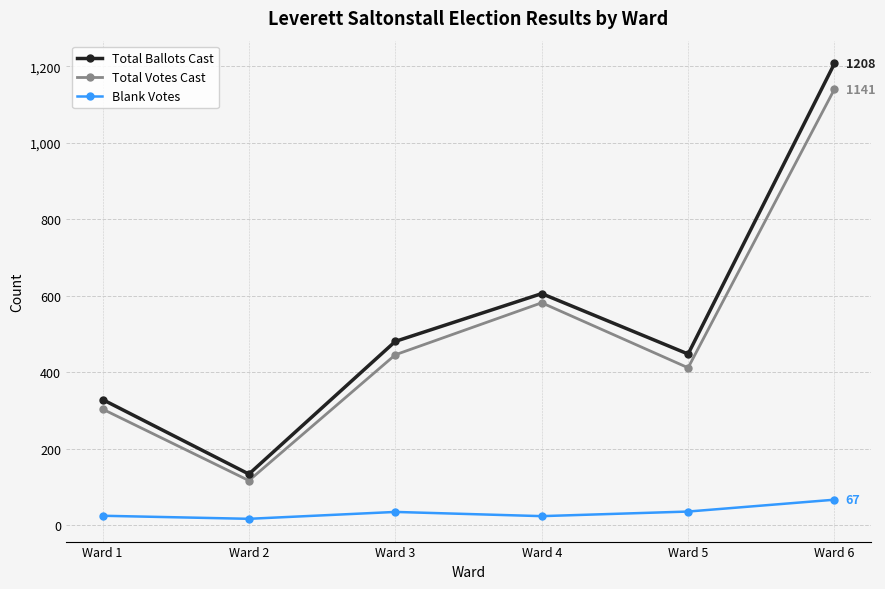

In Total Votes Cast, how many points are lower than both neighbors (excluding endpoints)?

2